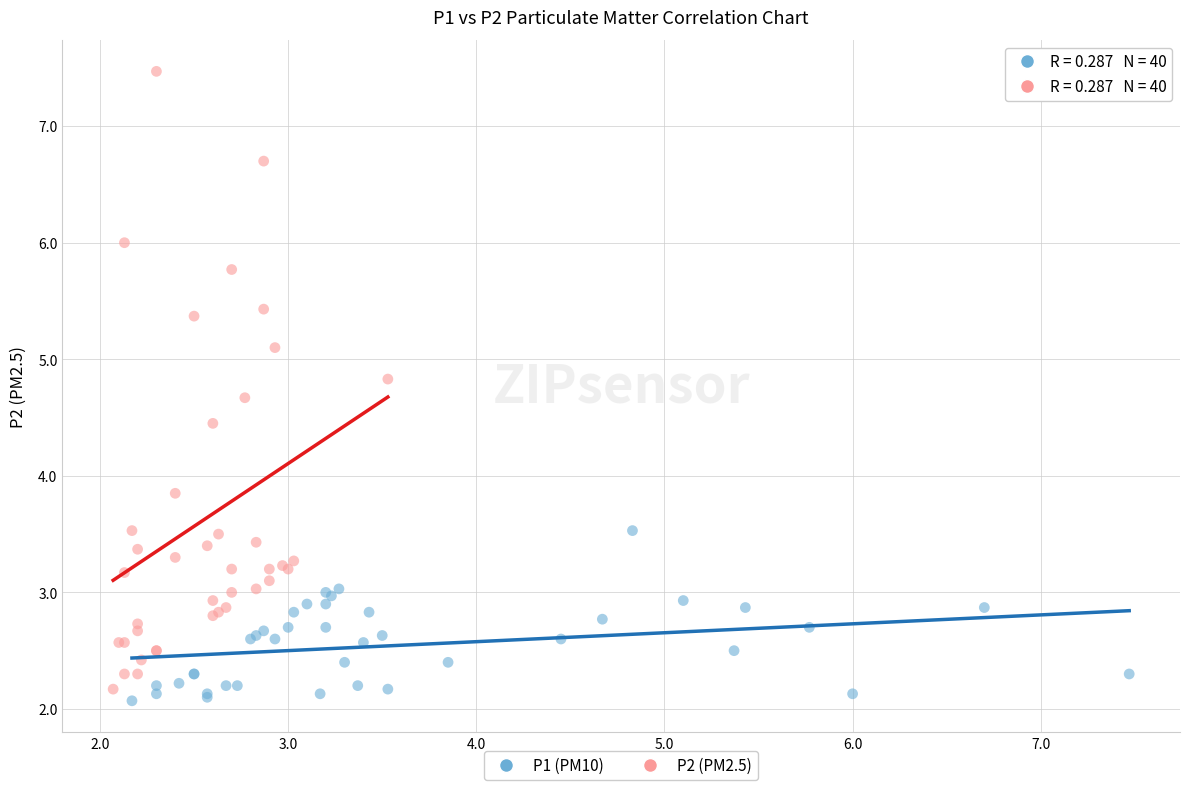

Which series has the widest spread of Y values?

P2 (PM2.5)